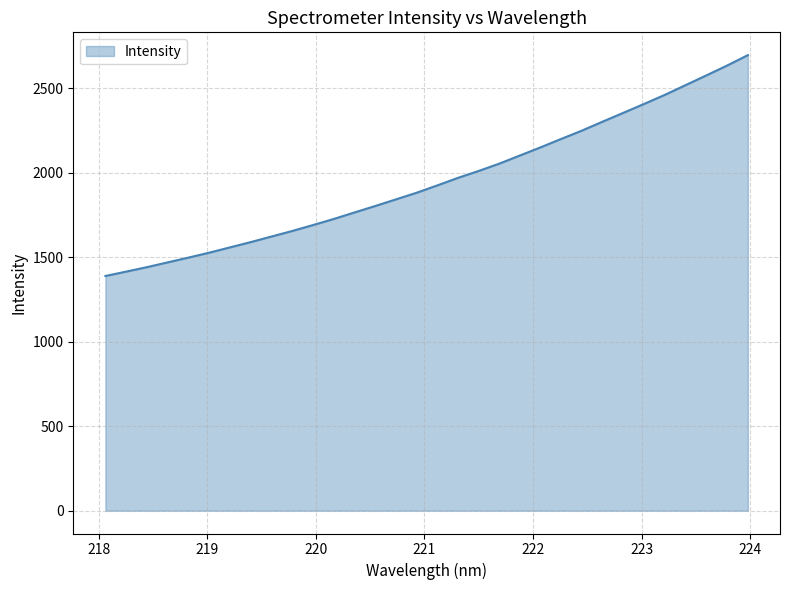

What is the greatest value displayed?

2697.6